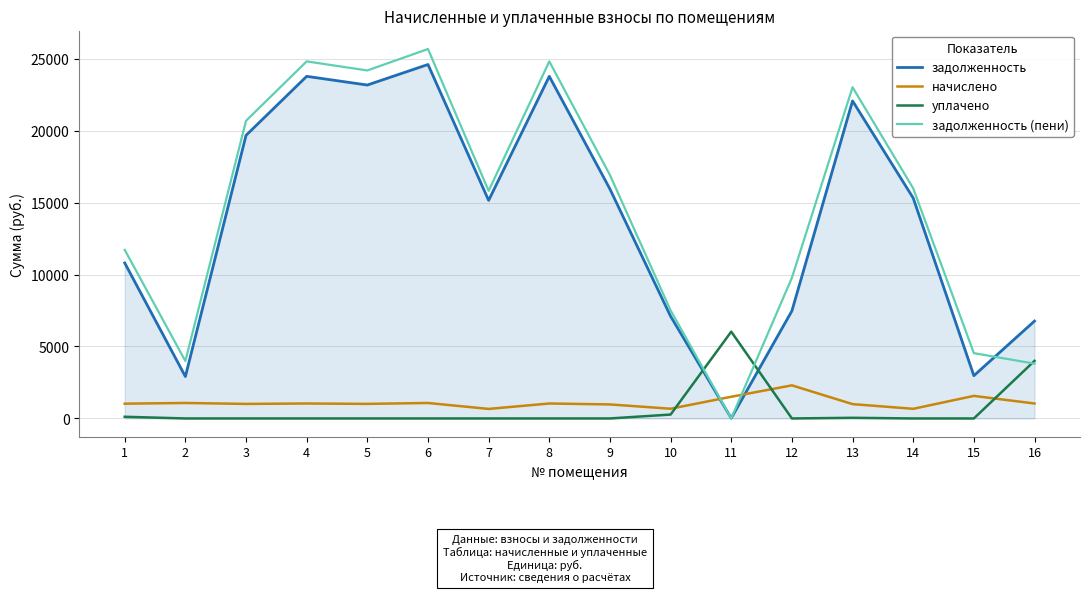

True or false: начислено has more than 1 interior local peaks.

True